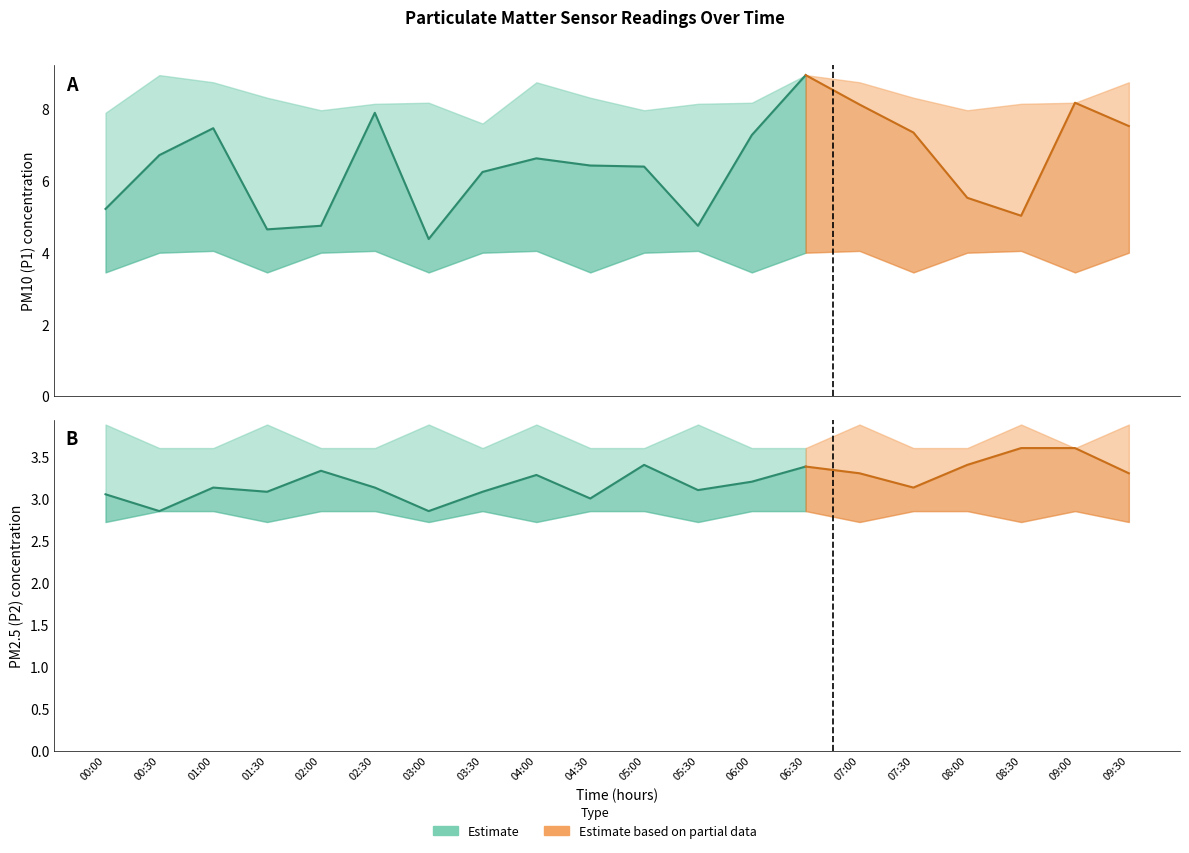

In P2_lower, how many points are higher than both neighbors (excluding endpoints)?

2